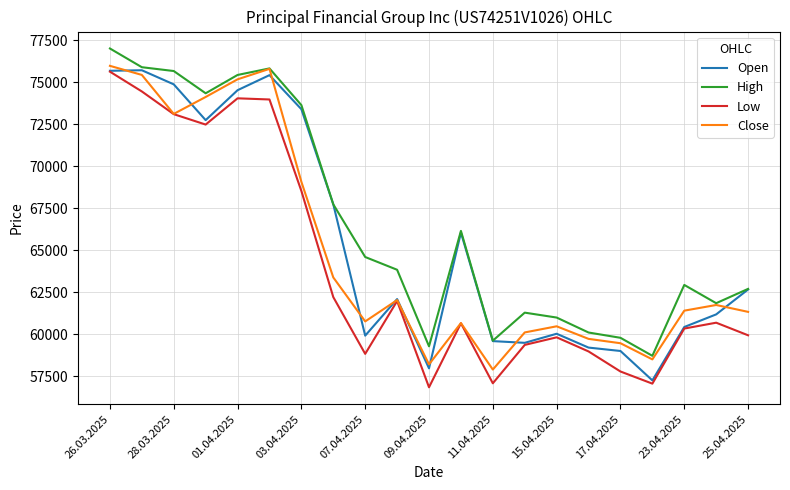

True or false: High and Low intersect in this chart.

False